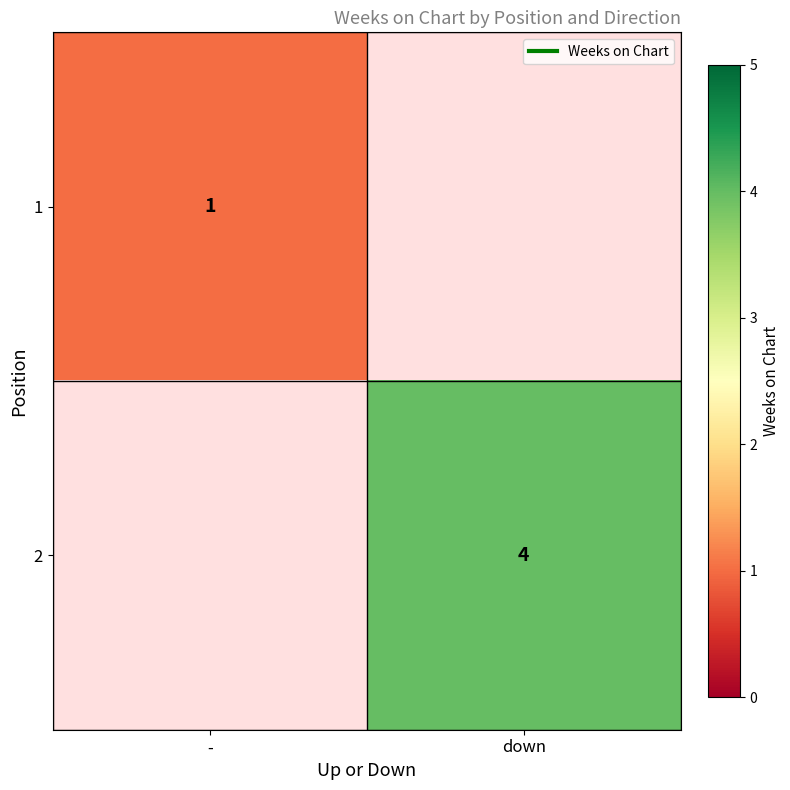

Which series has the largest range (max minus min)?

2